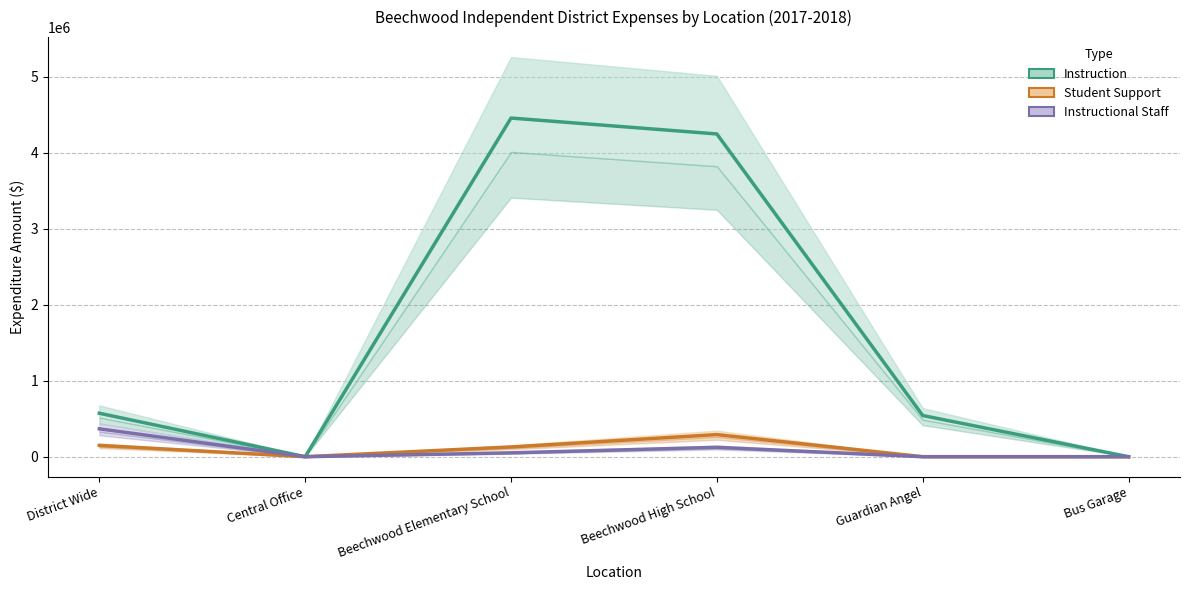

What is the label of the 5th point from the left?

Guardian Angel